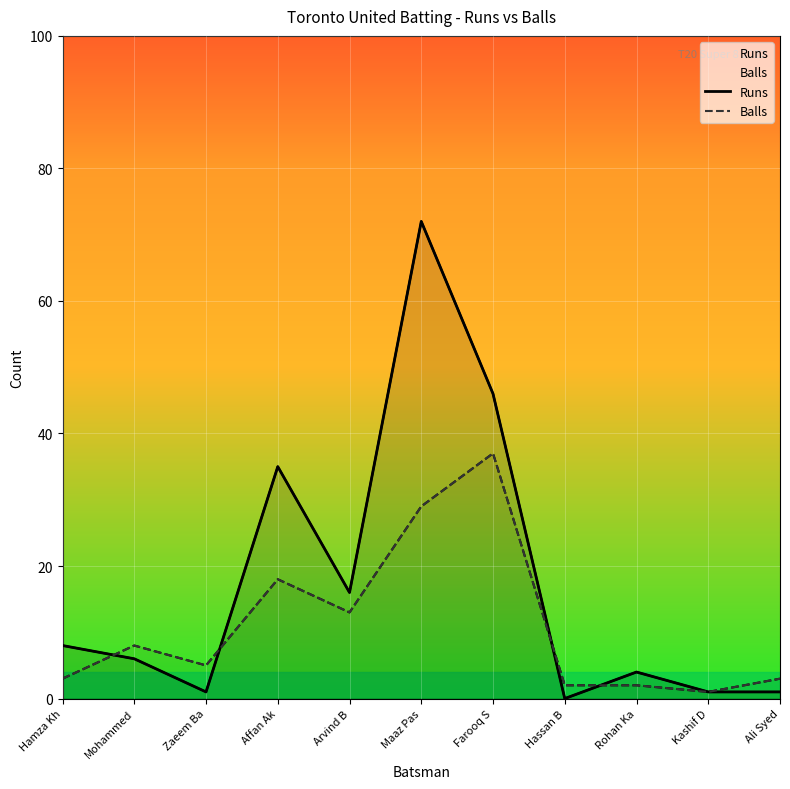

At which category does the chart reach its peak across all series?

Maaz Pas